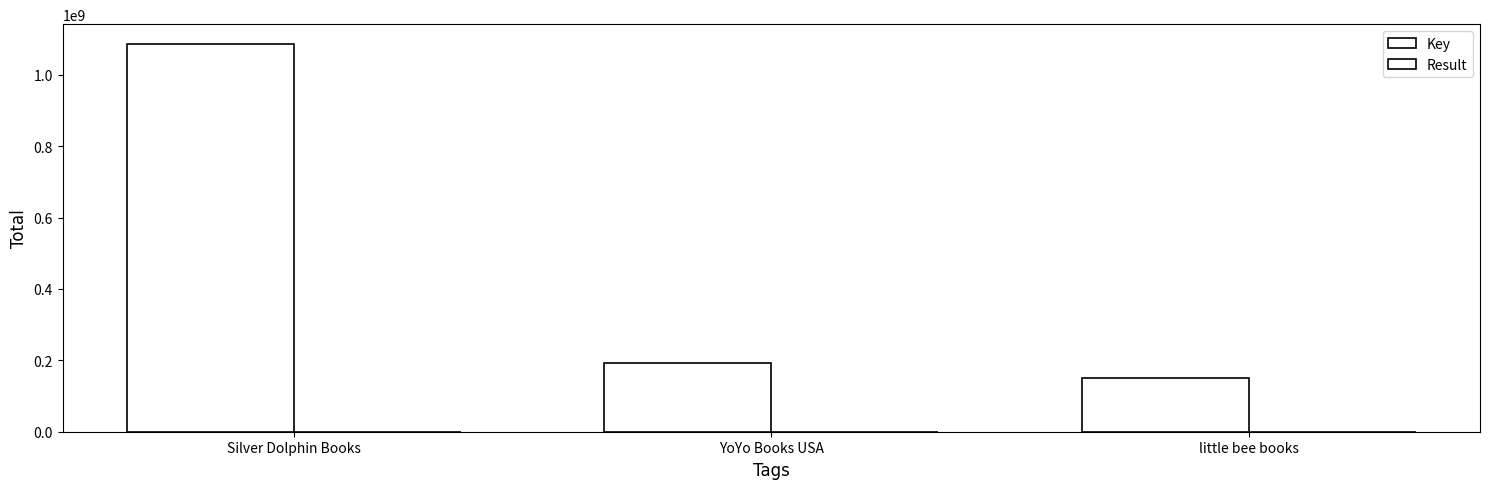

How many categories are shown in the chart?

3